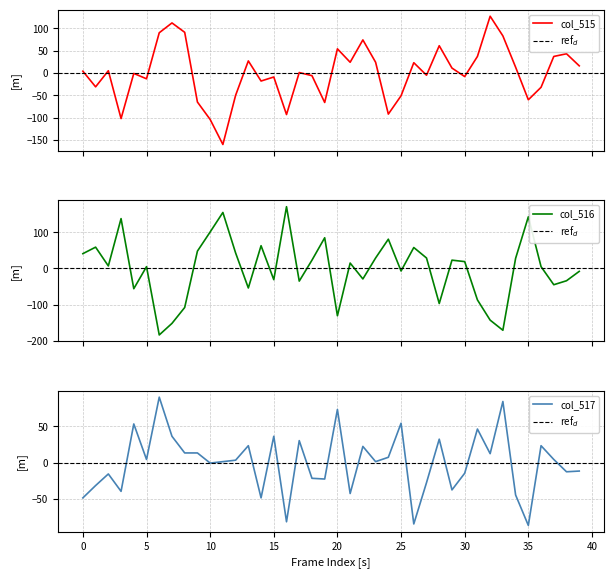

What is the minimum value shown in the chart?

-183.9